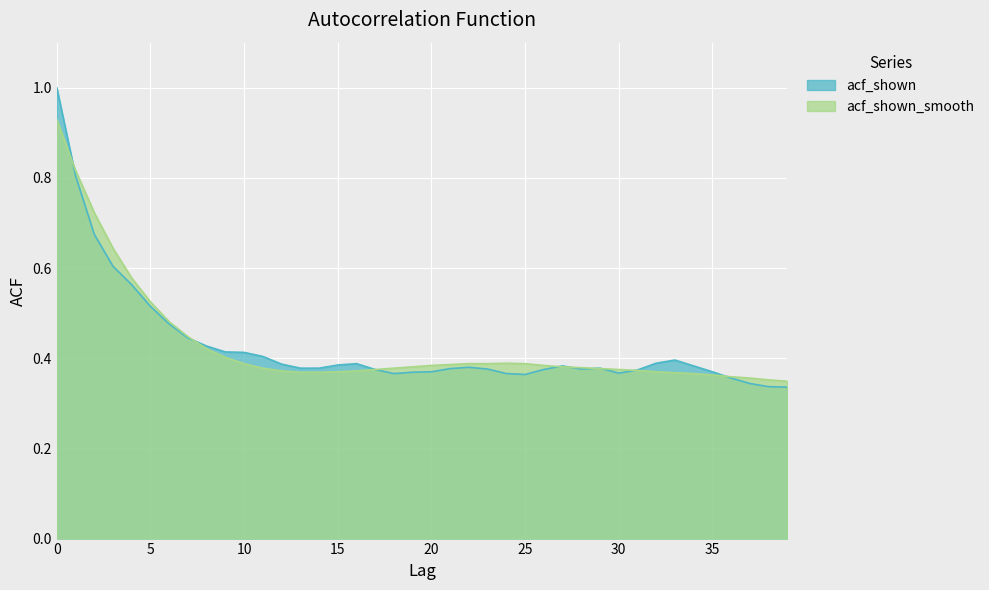

What is the difference between the maximum and minimum values in the acf_shown_smooth series?

0.6